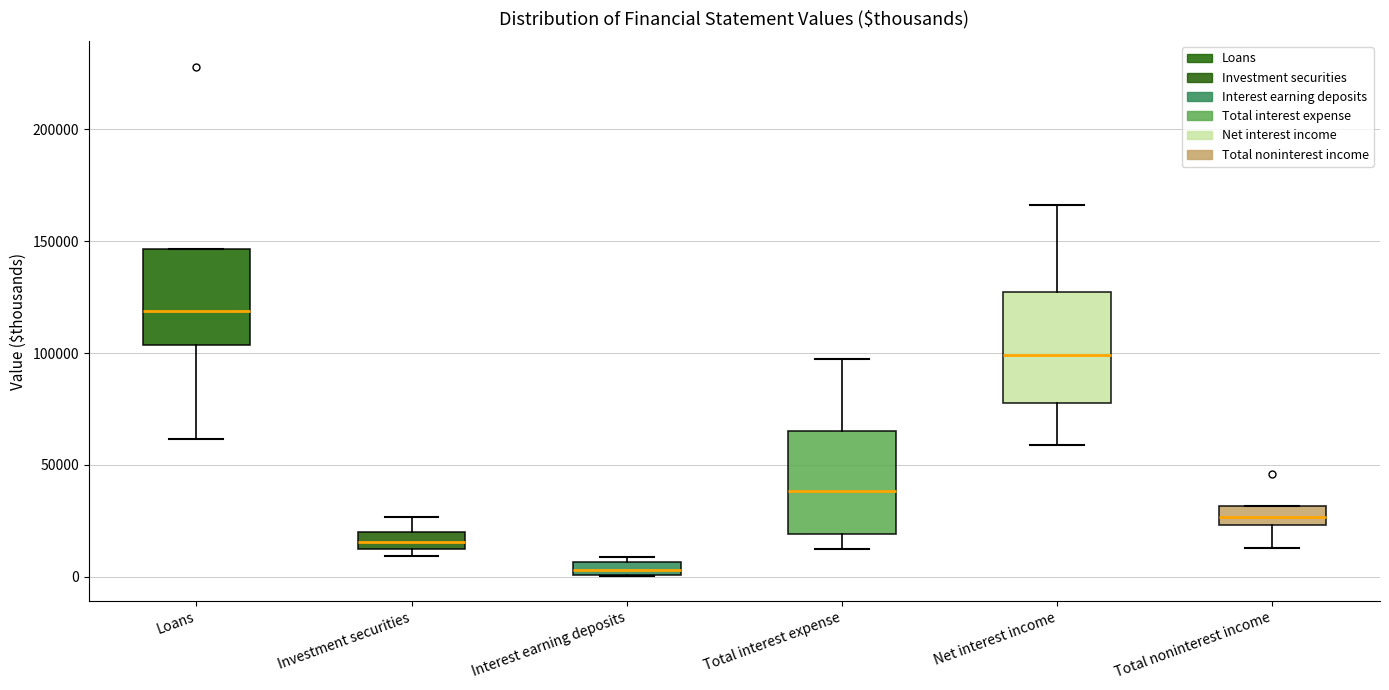

Which box's median line is the lowest?

Interest earning deposits